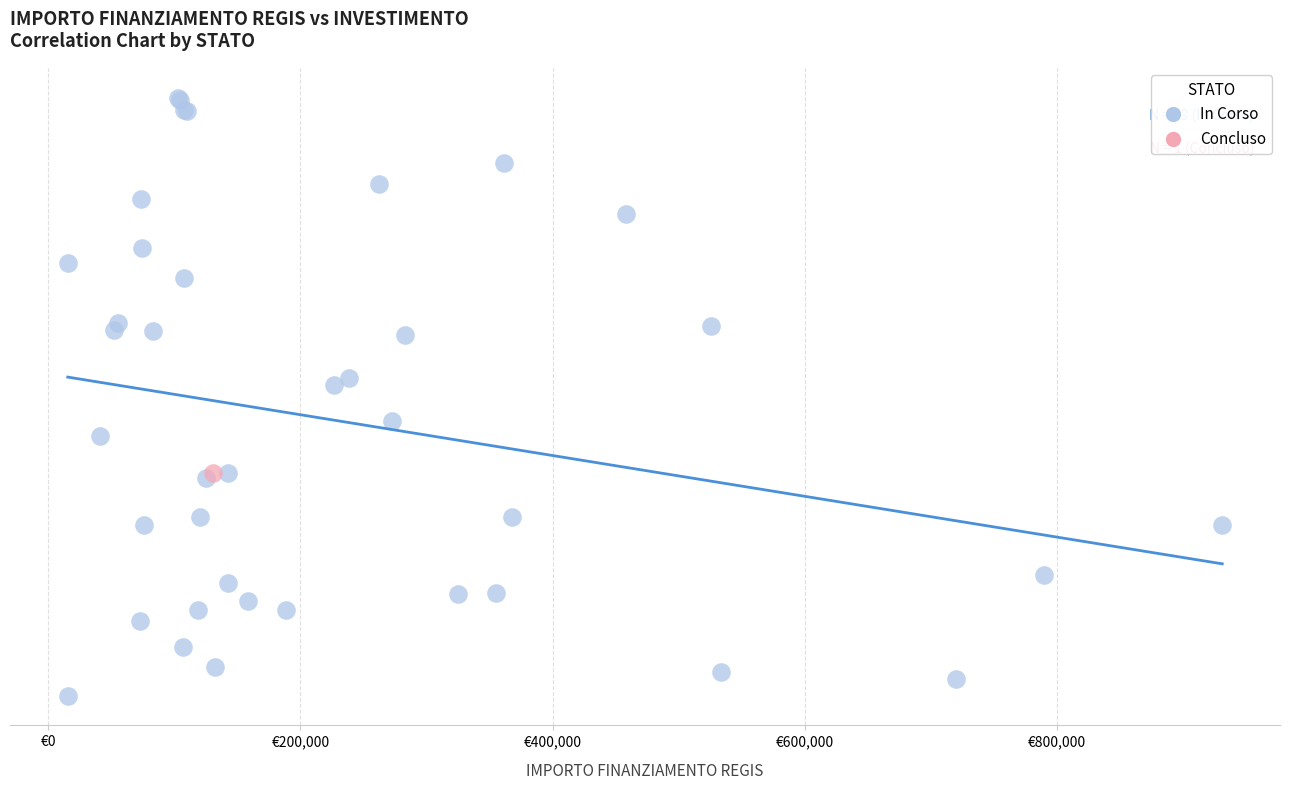

What are all the series names shown in the legend?

In Corso, Concluso